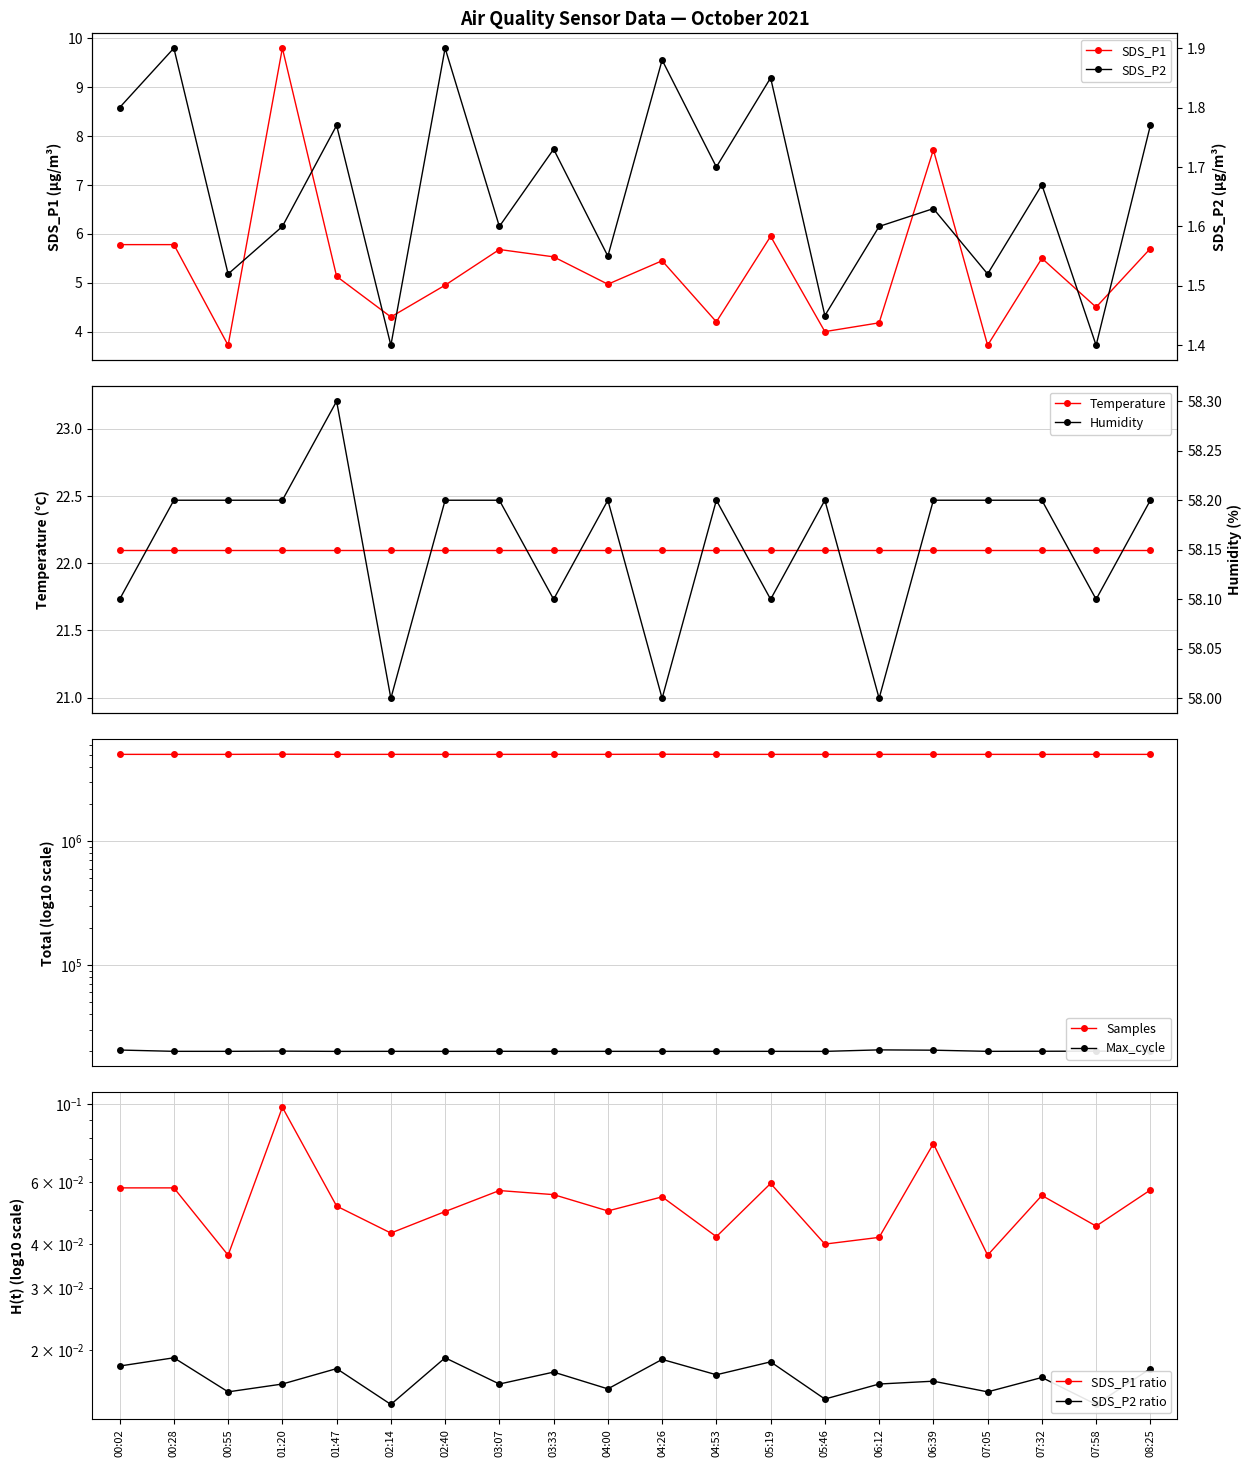

What is the value of the SDS_P1 point at the 18th from the left?

5.5